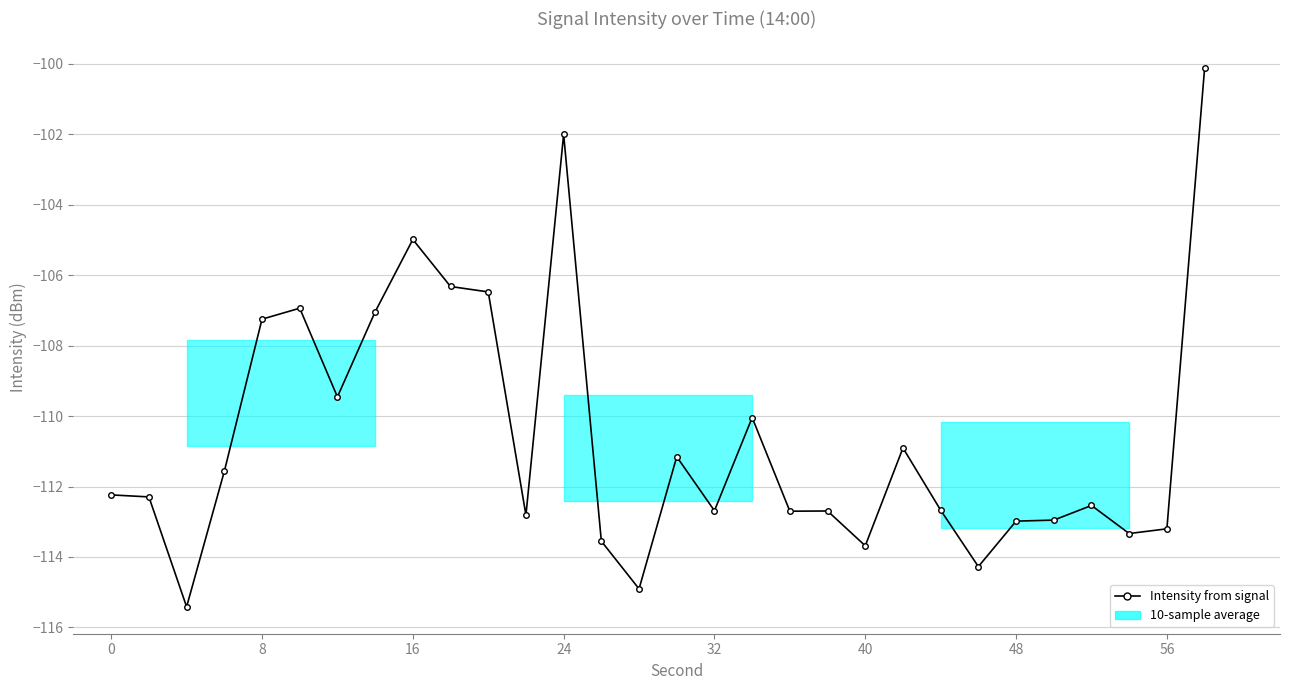

What is the value of the 24th point from the left?

-114.3